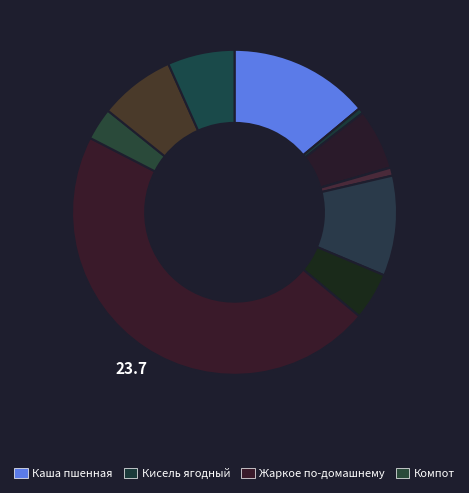

To the nearest percent, what is the difference between the largest and smallest slice percentages?

46%